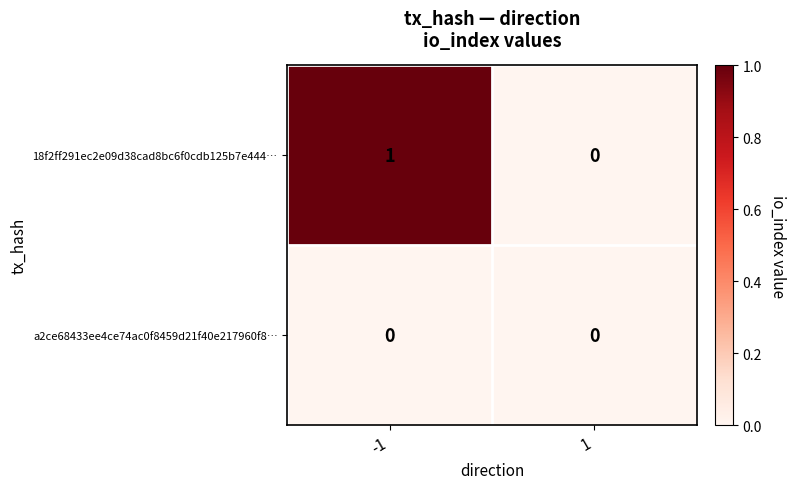

Which series has the largest range (max minus min)?

18f2ff291ec2e09d38cad8bc6f0cdb125b7e444…